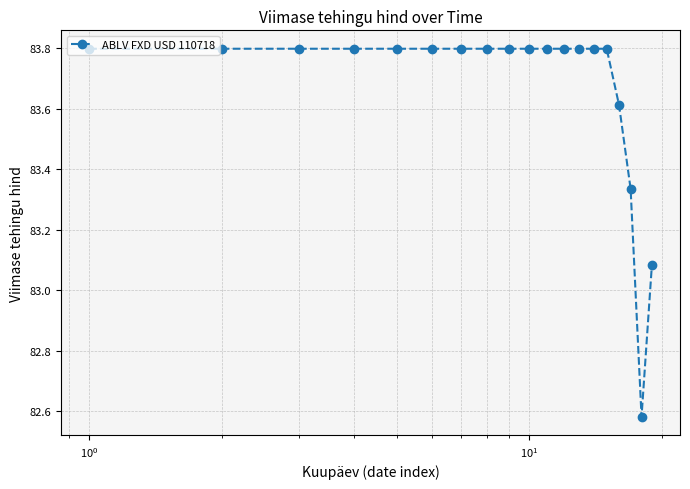

What is the difference between the maximum and second lowest values?

0.7